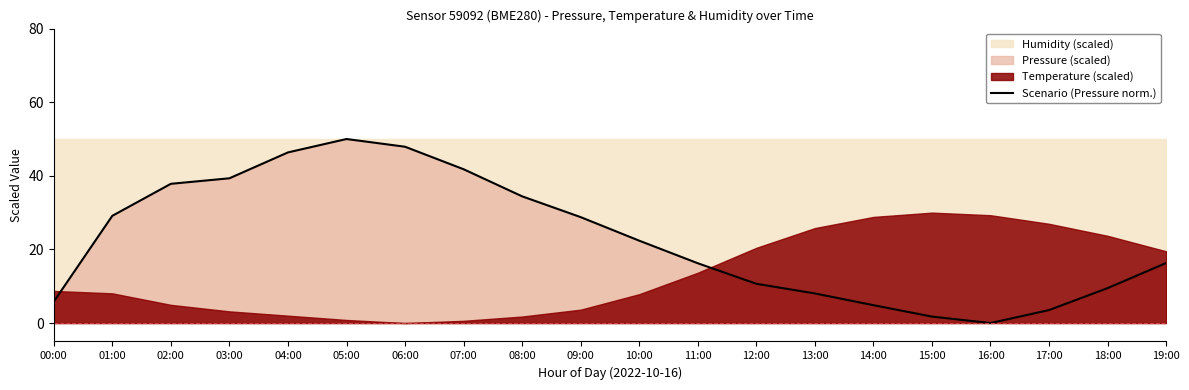

Approximately how many times larger is the value at 14:00 compared to 11:00?

0.3